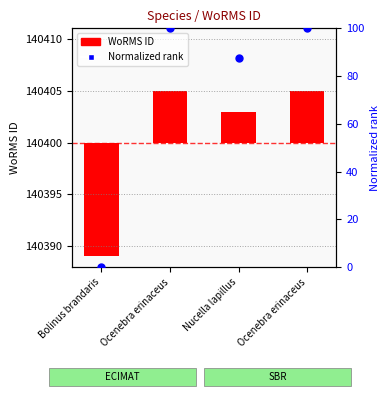

What is the total value across all series at Bolinus brandaris?

-11.0